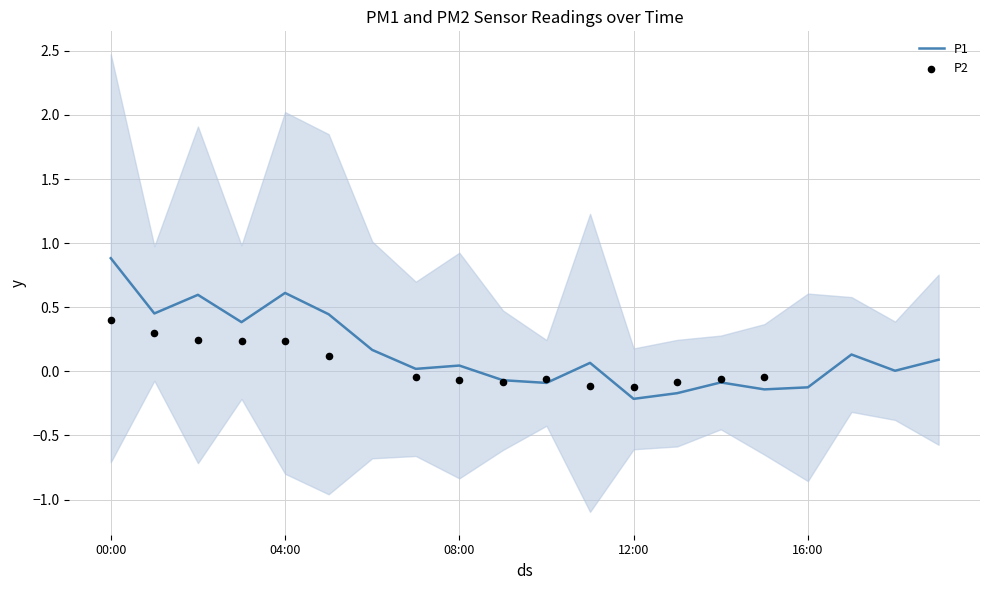

Which has a higher value, 02:00 or 05:00?

02:00